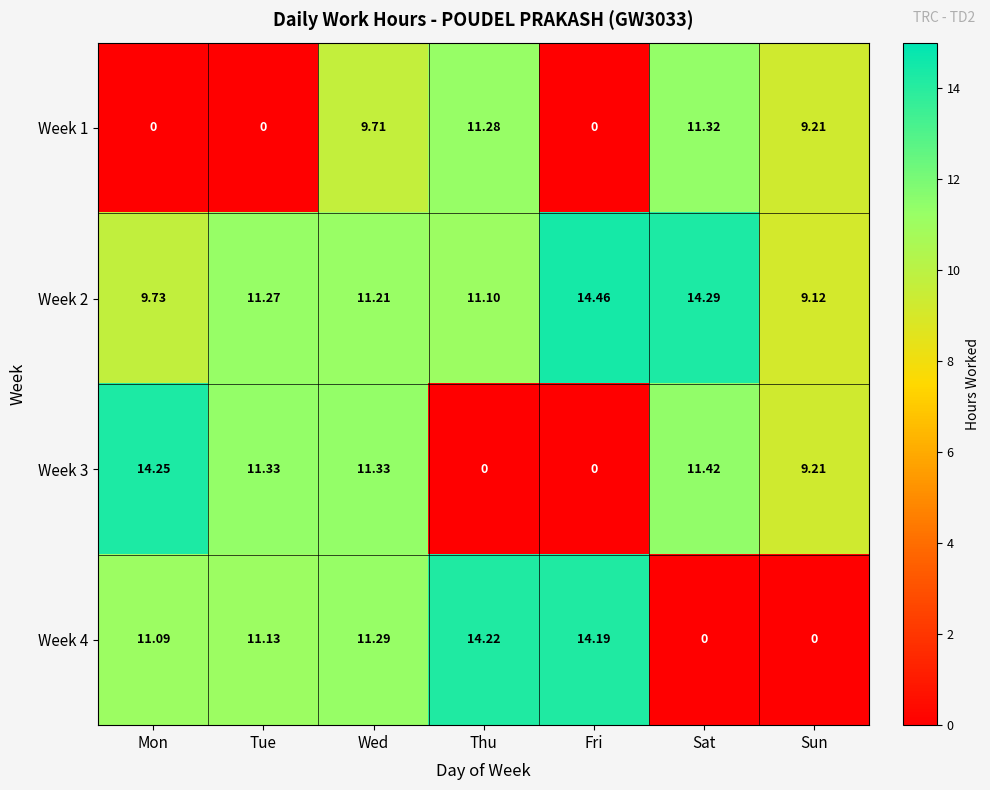

At which category is the sum across all series the highest?

Wed